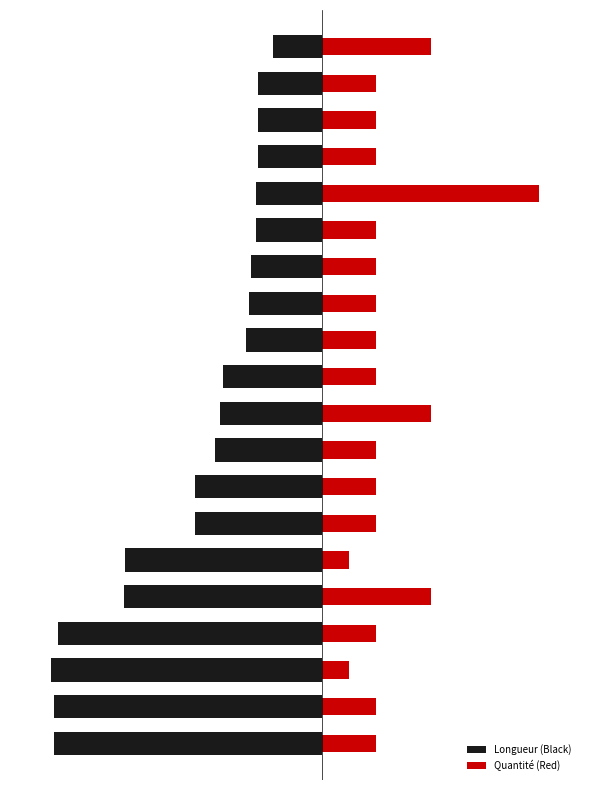

The value of Quantité (Red) at 11 is 477.0. True or false?

False